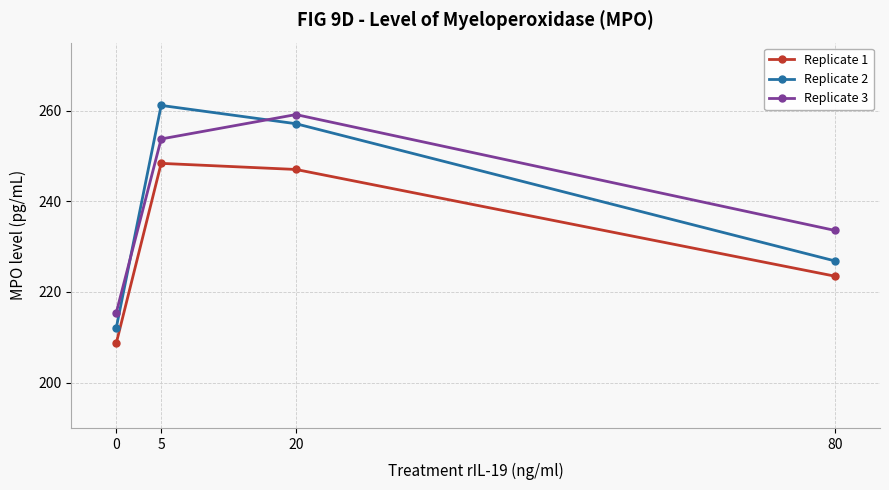

What are all the series names shown in the legend?

Replicate 1, Replicate 2, Replicate 3